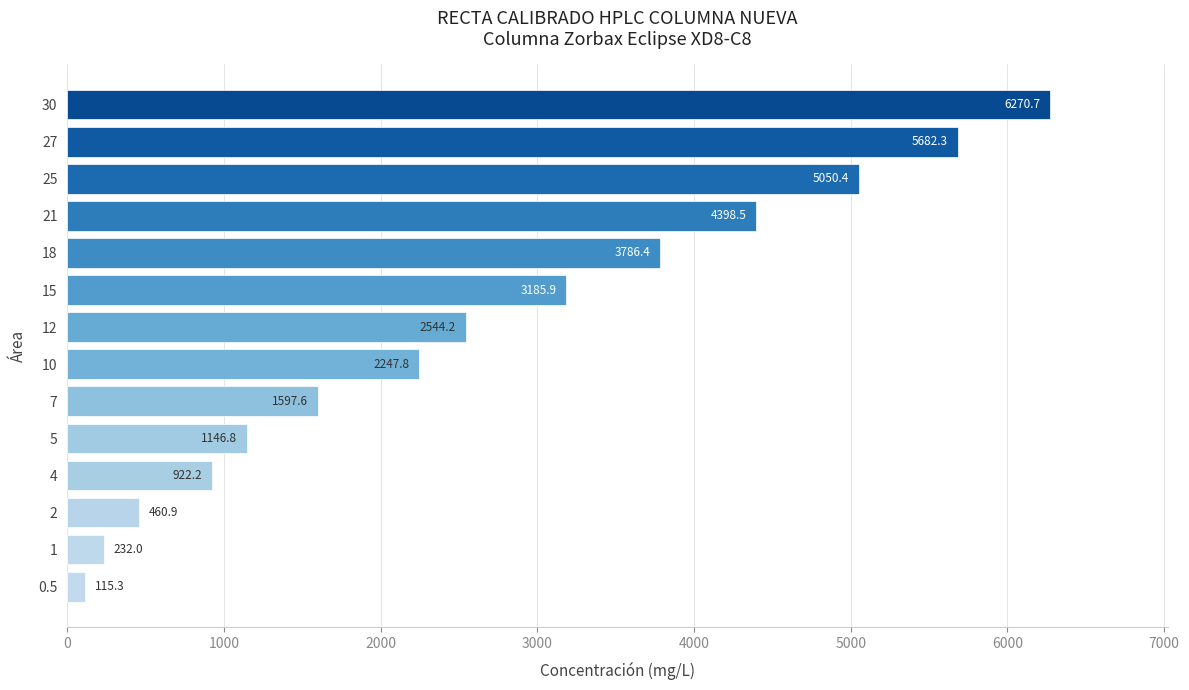

What is the approximate value at 5?

1146.8